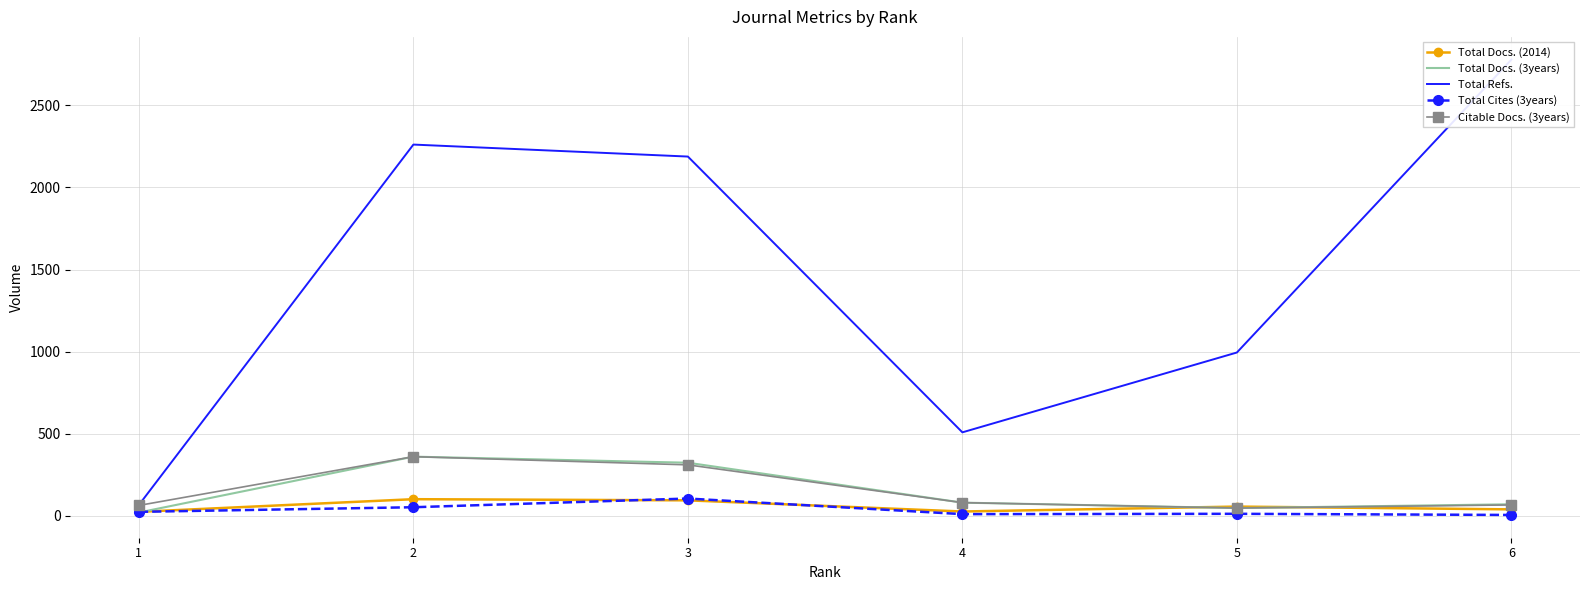

True or false: Total Refs. and Total Cites (3years) cross at least once.

False